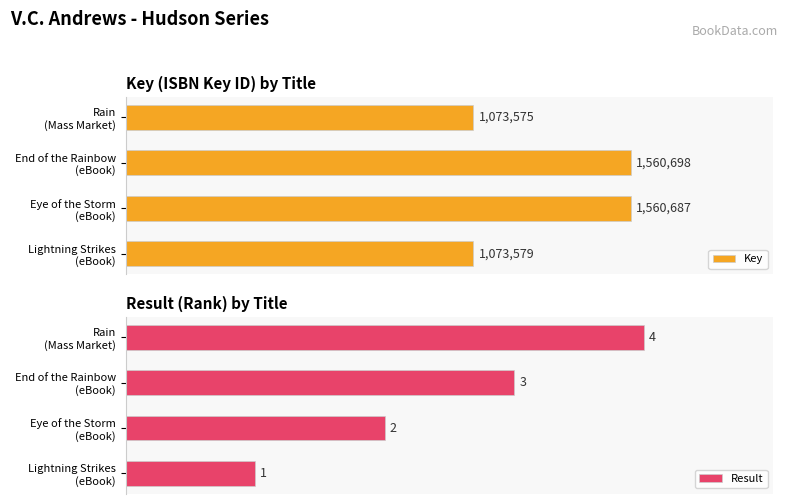

Count the number of data series in this chart.

2